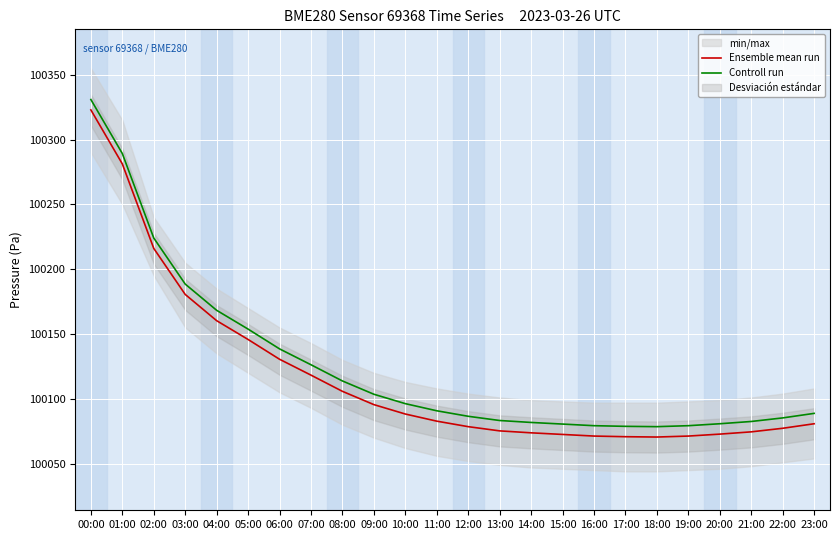

What is the total value across all series at 05:00?

200299.5